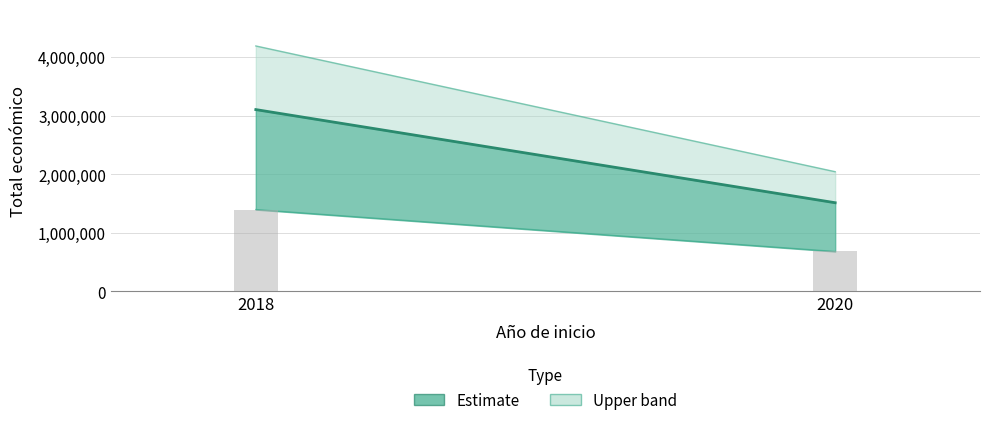

Rank the categories by value from lowest to highest.

2020, 2018